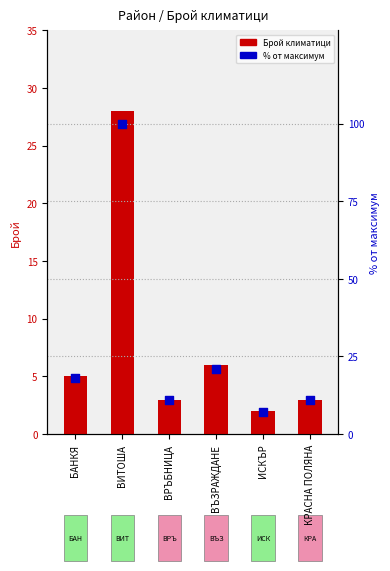

Which series contains the highest Y value?

% от максимум